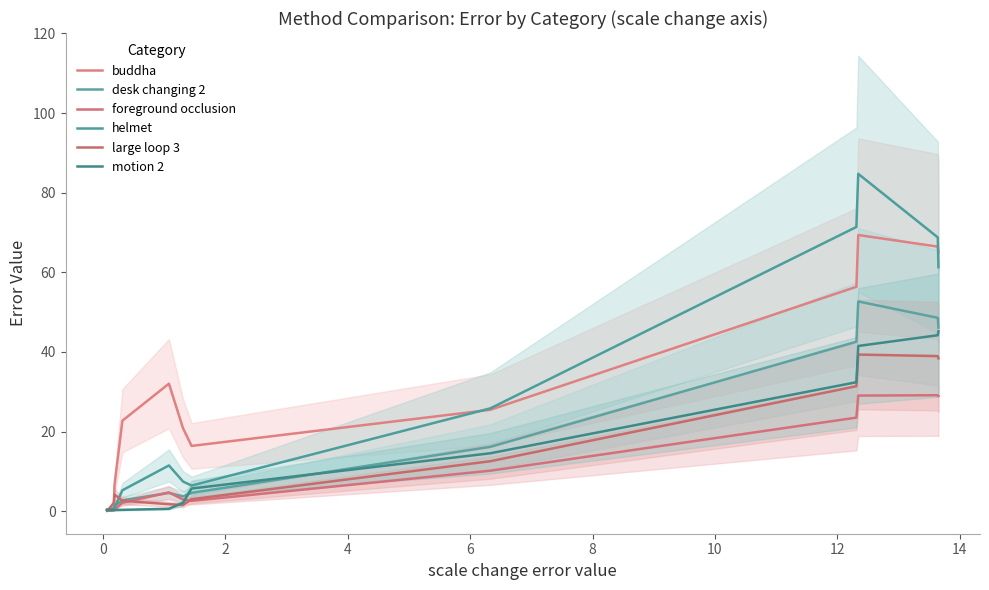

How many series are shown in this chart?

6